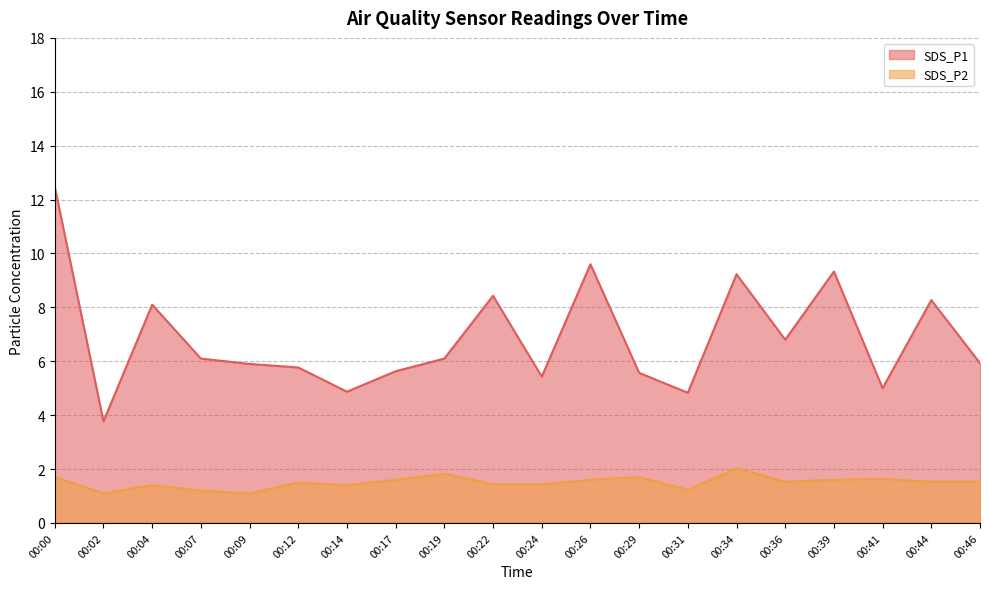

How many values in the SDS_P1 series exceed 6?

10